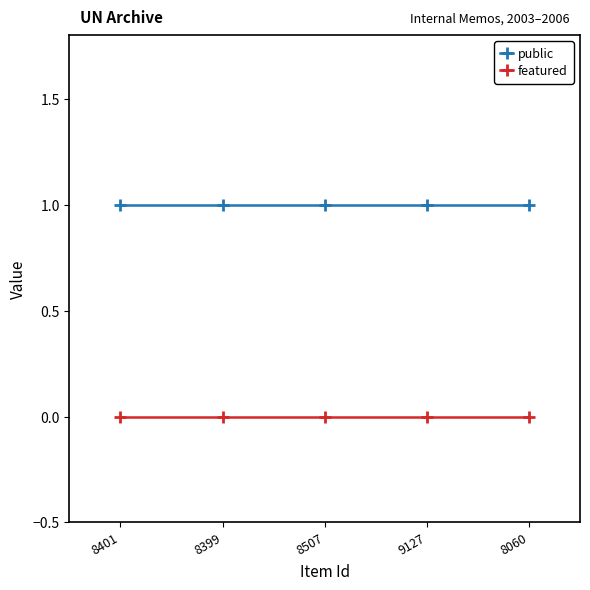

At how many categories does at least one series exceed 0?

5